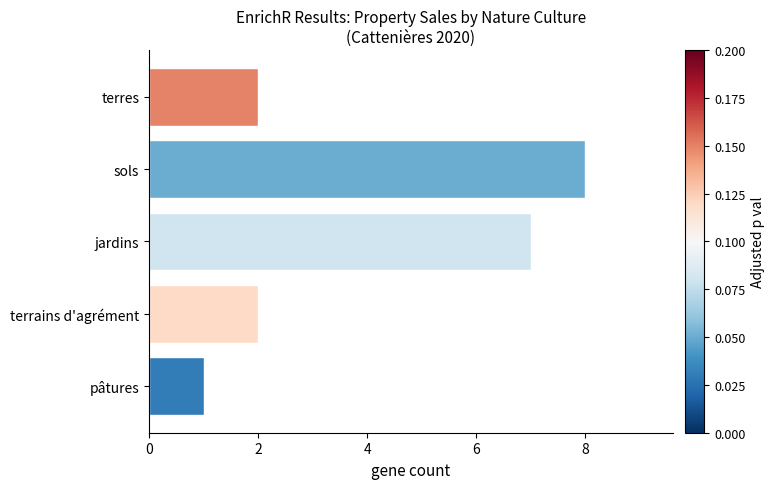

The chart shows a value of 8 at sols. True or false?

True